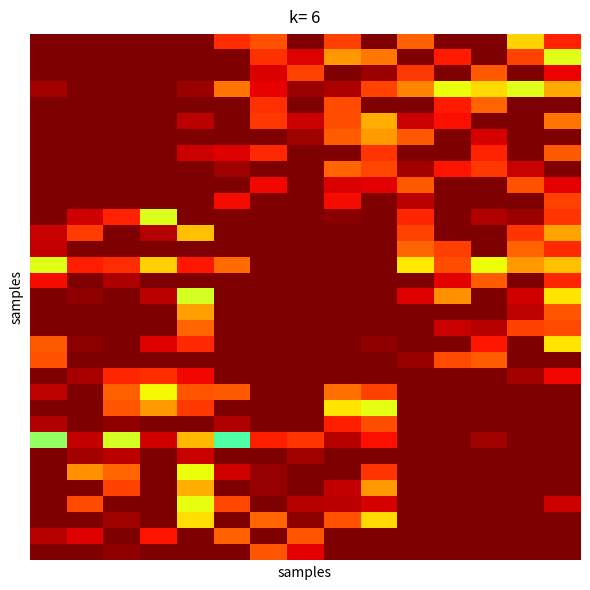

What is the maximum value shown in the chart?

100.0